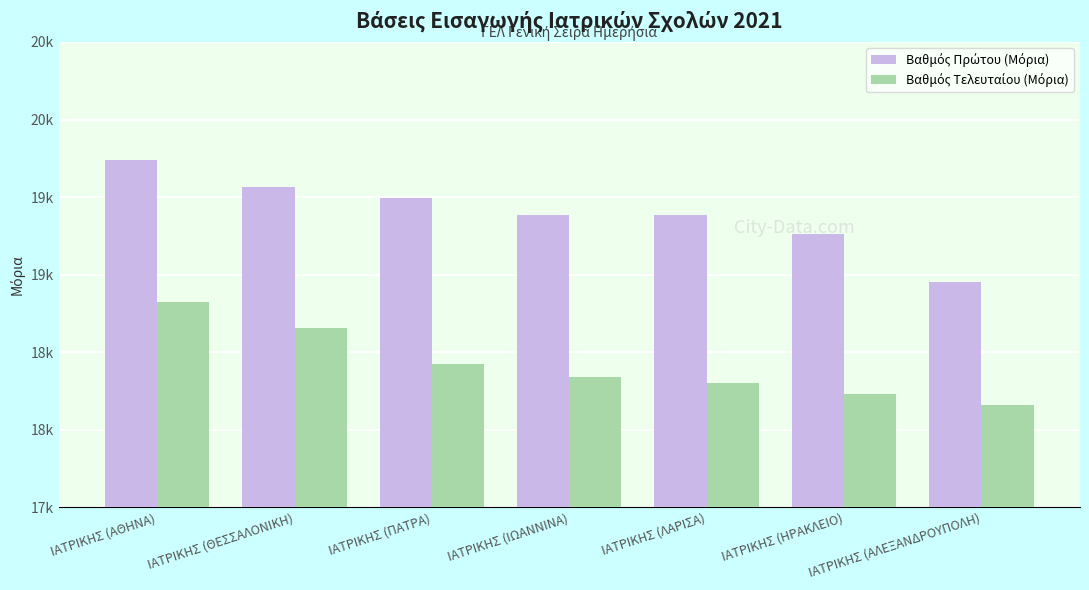

At ΙΑΤΡΙΚΗΣ (ΑΘΗΝΑ), list the series in order from largest to smallest.

Βαθμός Πρώτου (Μόρια), Βαθμός Τελευταίου (Μόρια)